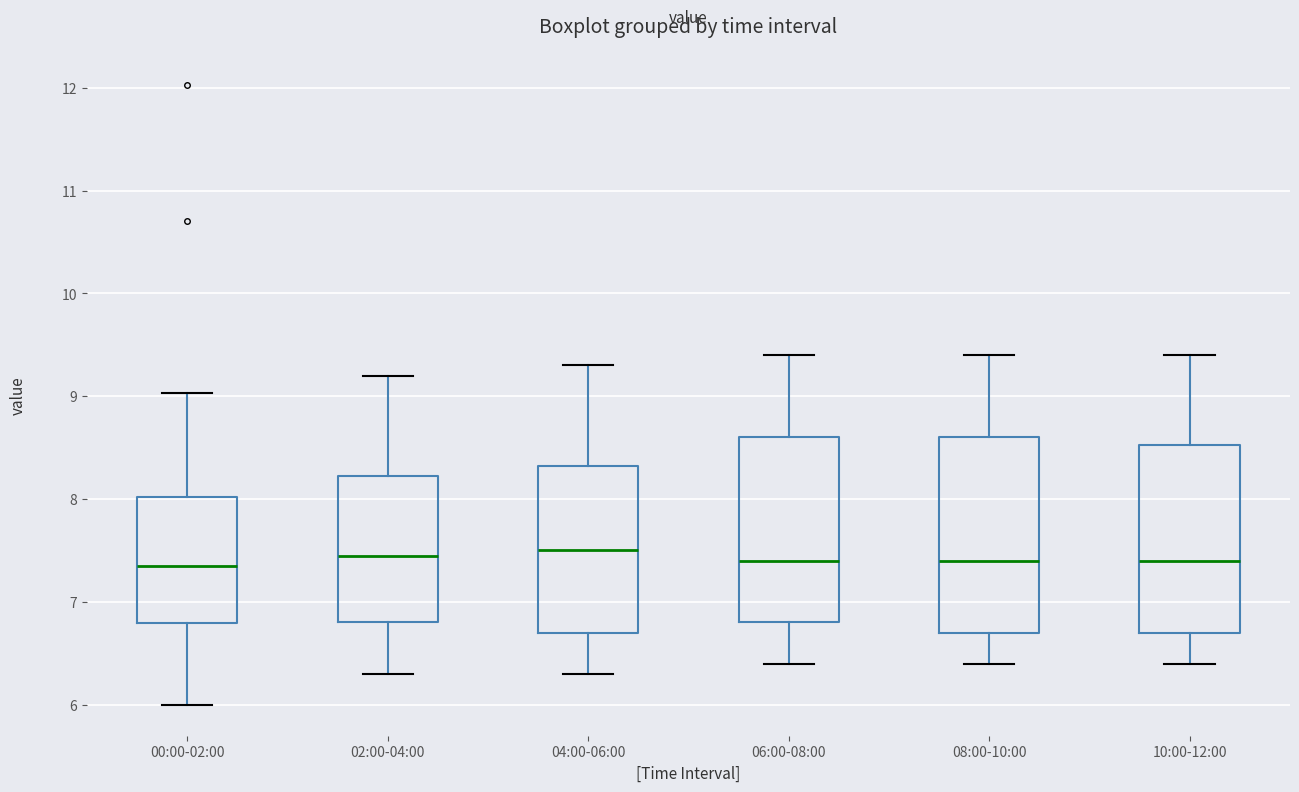

Reading left to right, transcribe this box plot: for each box, give where its median line is, the range the box spans, and where its two whiskers end, as read against the y-axis. The values are not printed on the chart, so give them approximately, as read against the axis.

00:00-02:00: median 7.4, box 6.8 to 8.0, whiskers 6.0 to 9.0
02:00-04:00: median 7.5, box 6.8 to 8.2, whiskers 6.3 to 9.2
04:00-06:00: median 7.5, box 6.7 to 8.3, whiskers 6.3 to 9.3
06:00-08:00: median 7.4, box 6.8 to 8.6, whiskers 6.4 to 9.4
08:00-10:00: median 7.4, box 6.7 to 8.6, whiskers 6.4 to 9.4
10:00-12:00: median 7.4, box 6.7 to 8.5, whiskers 6.4 to 9.4